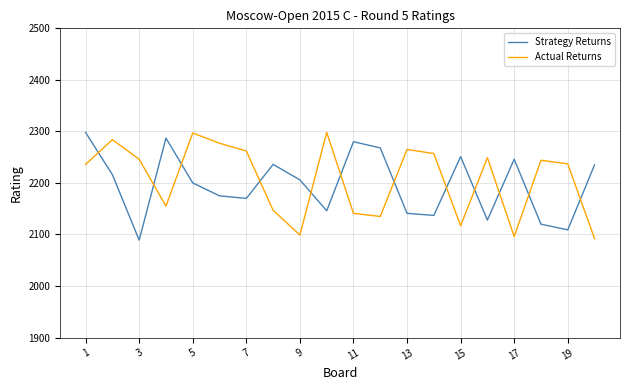

How many times do Actual Returns and Strategy Returns cross each other?

12